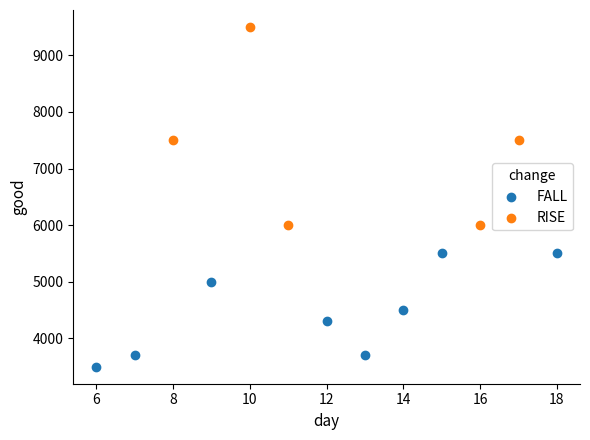

Which series contains the lowest Y value?

FALL